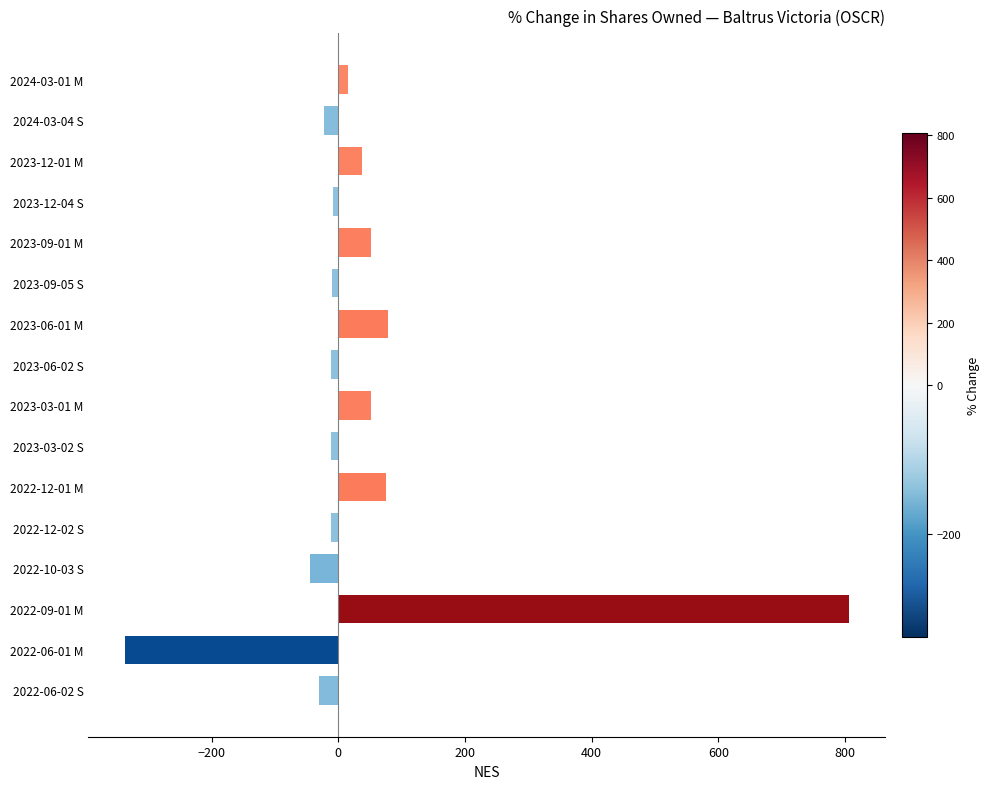

What is the value of the 16th bar from the top?

-30